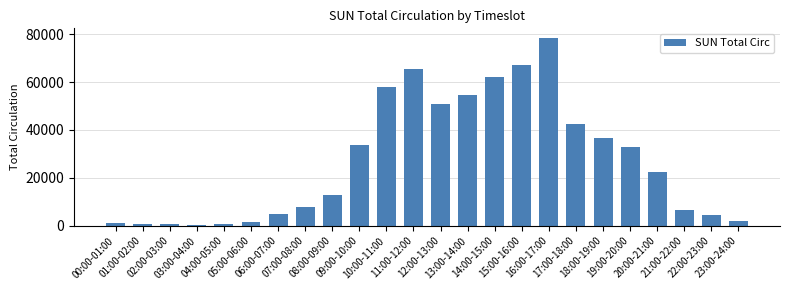

Approximately how many times larger is the value at 11:00-12:00 compared to 16:00-17:00?

0.8